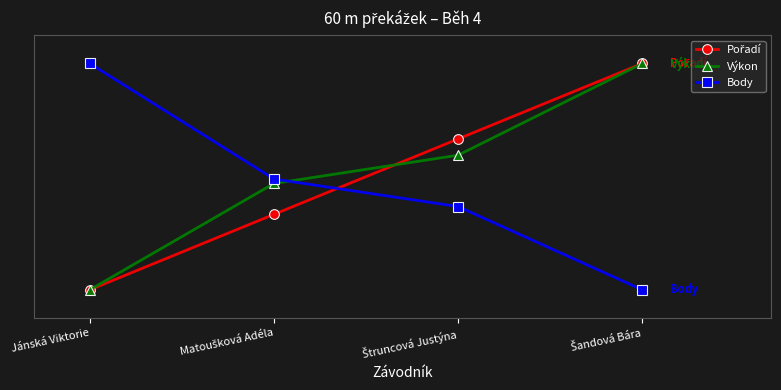

The Body series shows 10.0 at Šandová Bára. True or false?

True